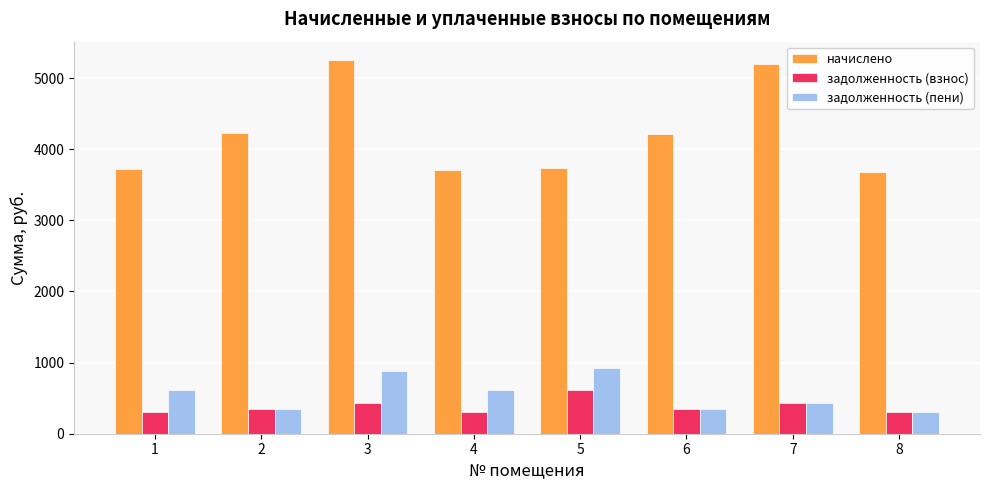

The value of задолженность (взнос) at 1 is 310.3. True or false?

True